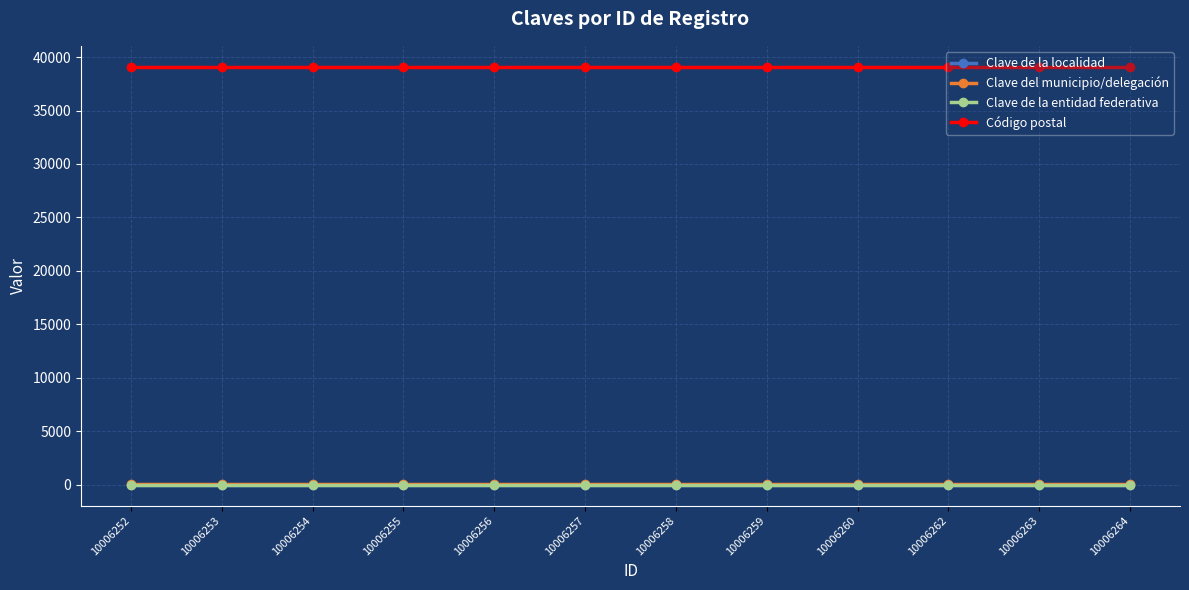

What is the sum of all Clave del municipio/delegación values?

348